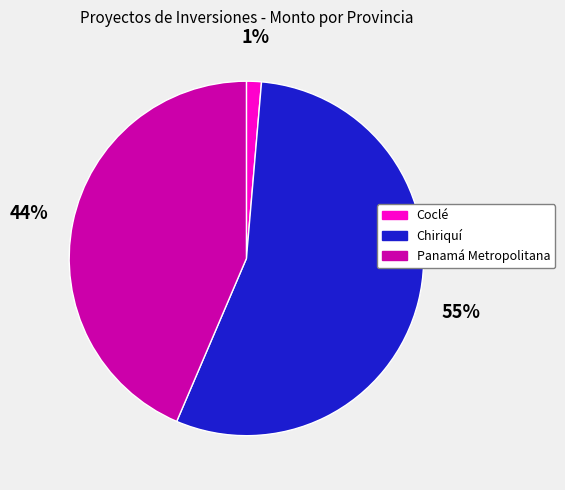

True or false: Coclé accounts for 1% of the total.

True